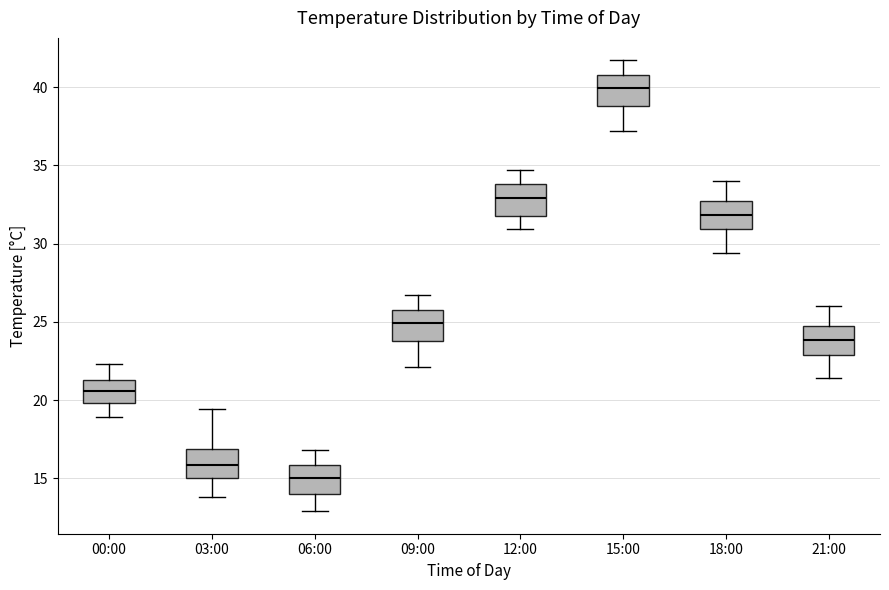

Reading left to right, transcribe this box plot: for each box, give where its median line is, the range the box spans, and where its two whiskers end, as read against the y-axis. The values are not printed on the chart, so give them approximately, as read against the axis.

00:00: median 20.5, box 20.0 to 21.5, whiskers 19.0 to 22.5
03:00: median 16.0, box 15.0 to 17.0, whiskers 14.0 to 19.5
06:00: median 15.0, box 14.0 to 16.0, whiskers 13.0 to 17.0
09:00: median 25.0, box 24.0 to 26.0, whiskers 22.0 to 26.5
12:00: median 33.0, box 32.0 to 34.0, whiskers 31.0 to 34.5
15:00: median 40.0, box 39.0 to 41.0, whiskers 37.0 to 41.5
18:00: median 32.0, box 31.0 to 33.0, whiskers 29.5 to 34.0
21:00: median 24.0, box 23.0 to 25.0, whiskers 21.5 to 26.0